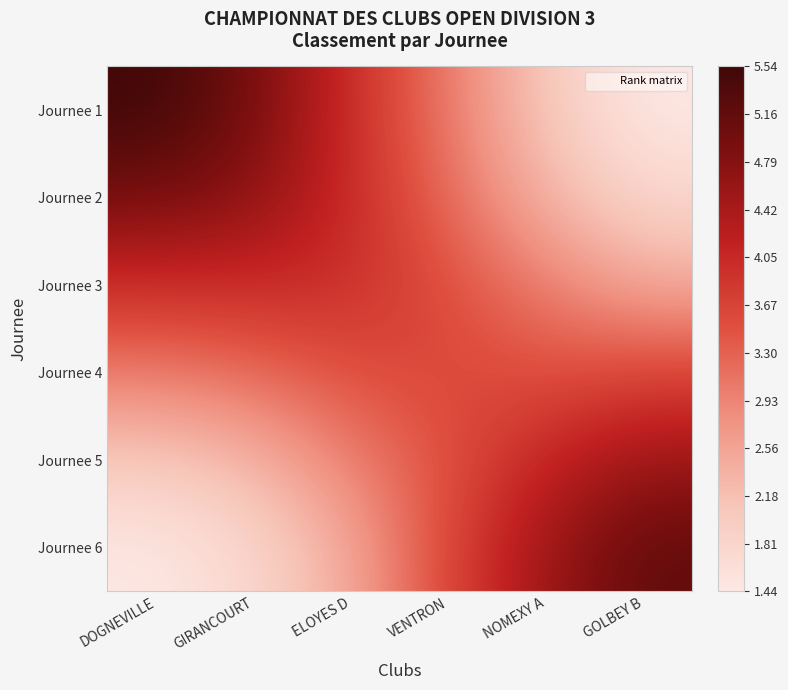

Which label corresponds to the largest value in the chart?

DOGNEVILLE